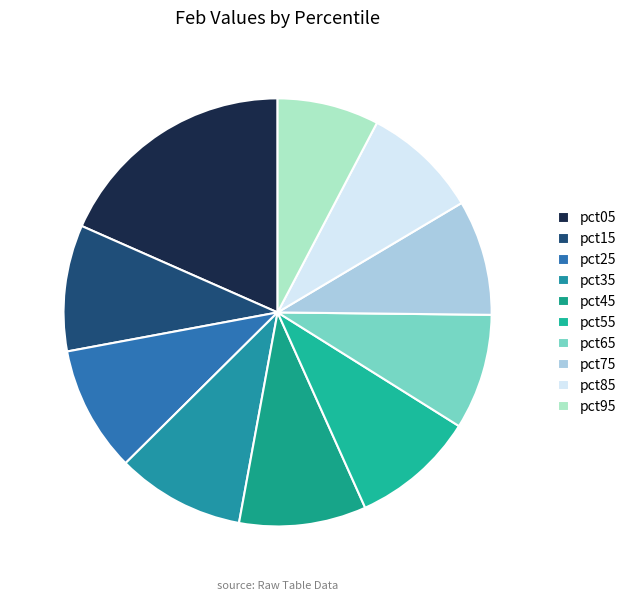

Is it true that pct95 is 8% of the pie?

True